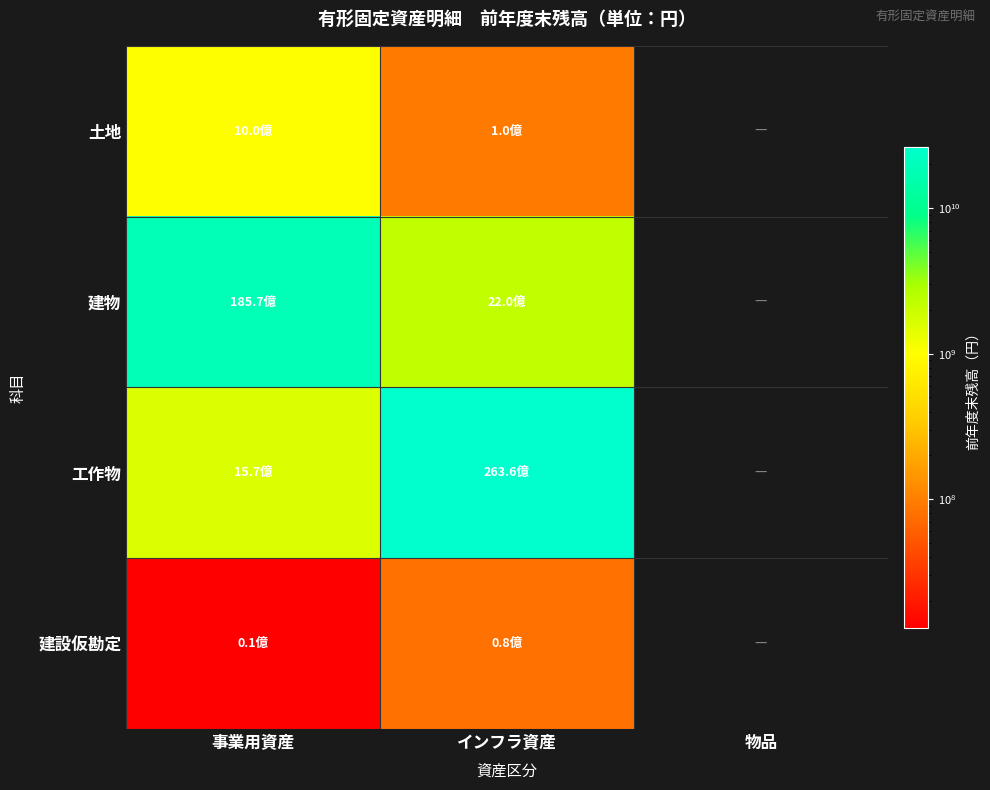

Where is 土地 nearest to the value 546660627?

インフラ資産